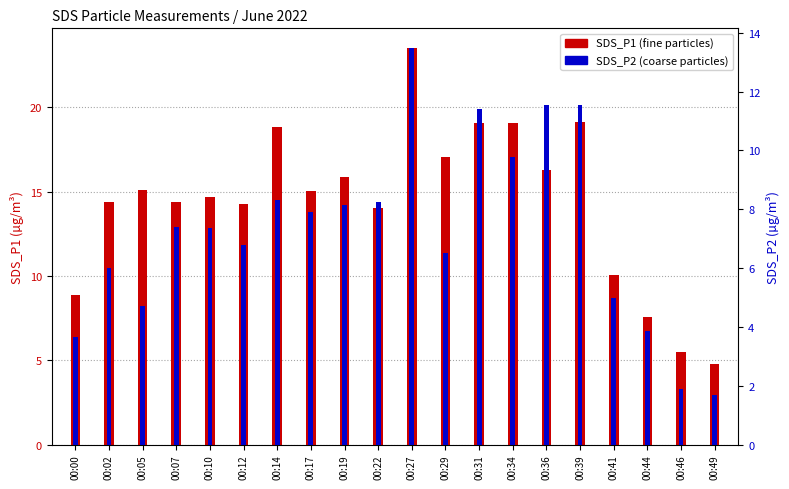

Reading left to right, transcribe all the data shown in this chart.

SDS_P1: 00:00=8.9	00:02=14.4	00:05=15.1	00:07=14.4	00:10=14.7	00:12=14.3	00:14=18.8	00:17=15.0	00:19=15.8	00:22=14.0	00:27=23.5	00:29=17.0	00:31=19.1	00:34=19.1	00:36=16.2	00:39=19.1	00:41=10.1	00:44=7.6	00:46=5.5	00:49=4.8
SDS_P2: 00:00=3.6	00:02=6.0	00:05=4.7	00:07=7.4	00:10=7.4	00:12=6.8	00:14=8.3	00:17=7.9	00:19=8.2	00:22=8.2	00:27=13.5	00:29=6.5	00:31=11.4	00:34=9.8	00:36=11.6	00:39=11.6	00:41=5.0	00:44=3.9	00:46=1.9	00:49=1.7